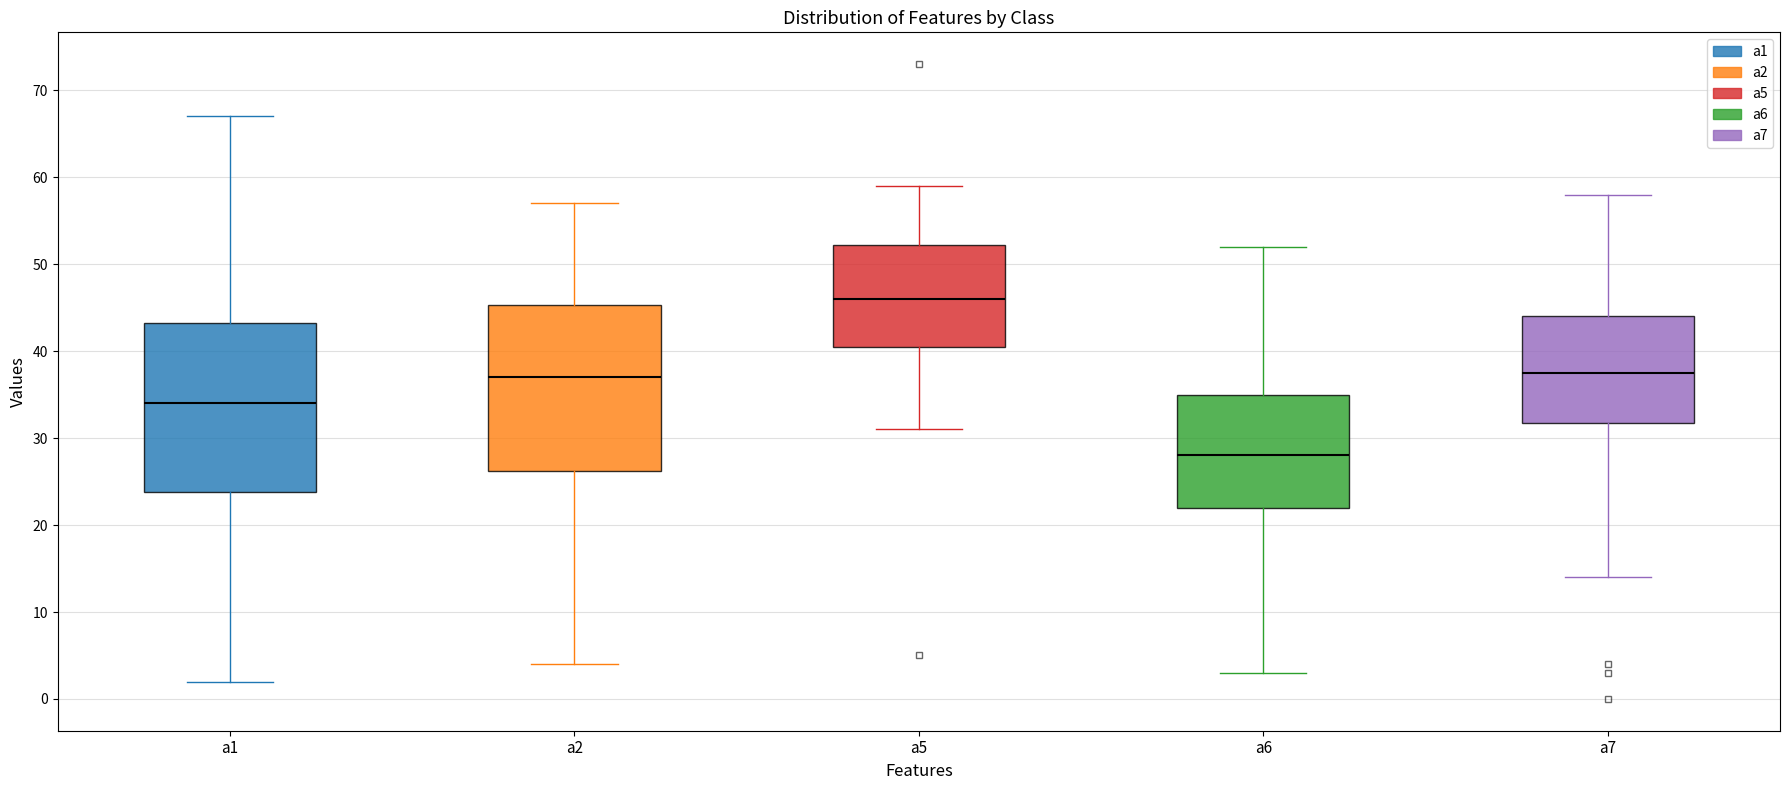

Which box's median line is the highest?

a5